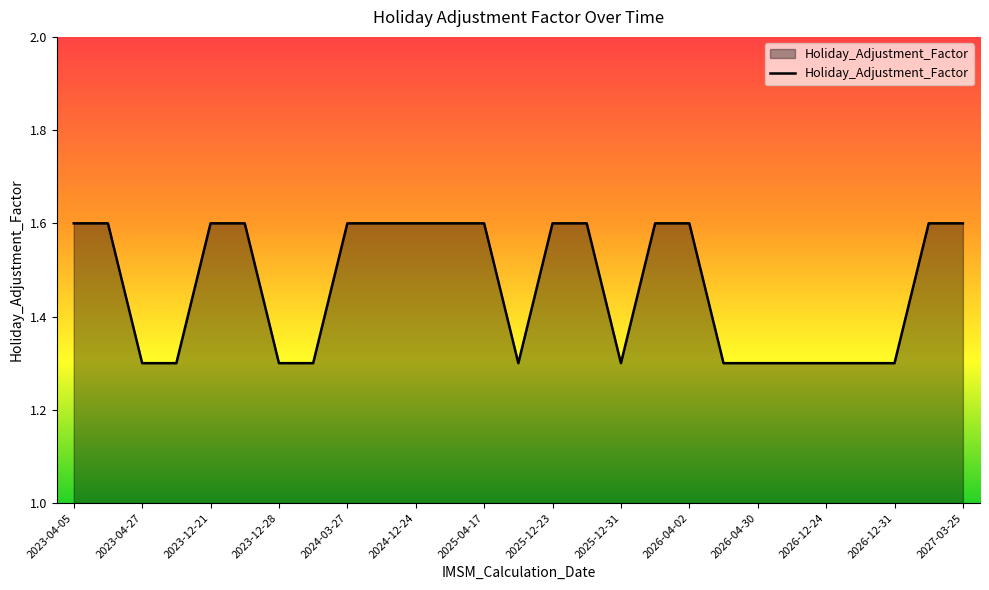

How many lines are shown in the chart?

1